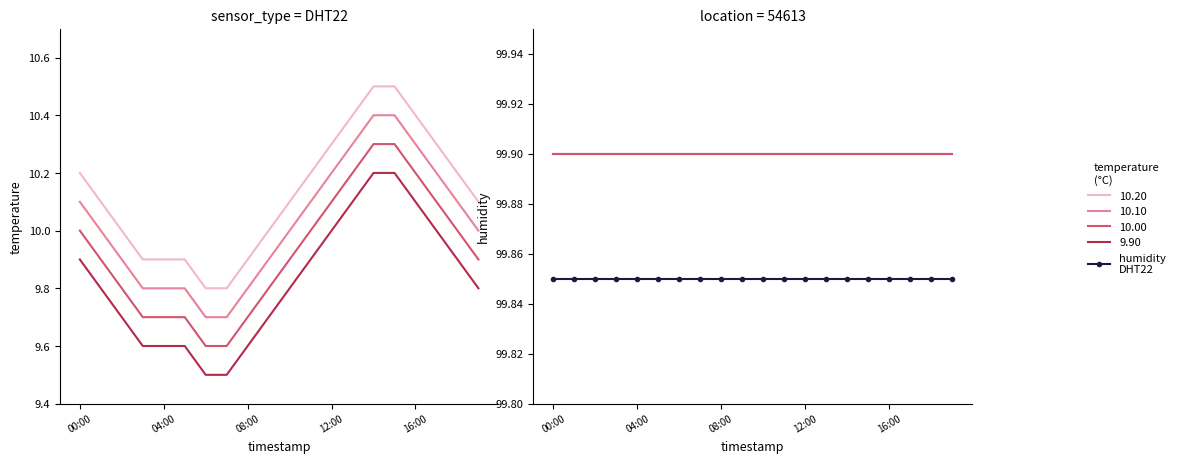

What is the highest value of the 99.90 (c) series?

99.9